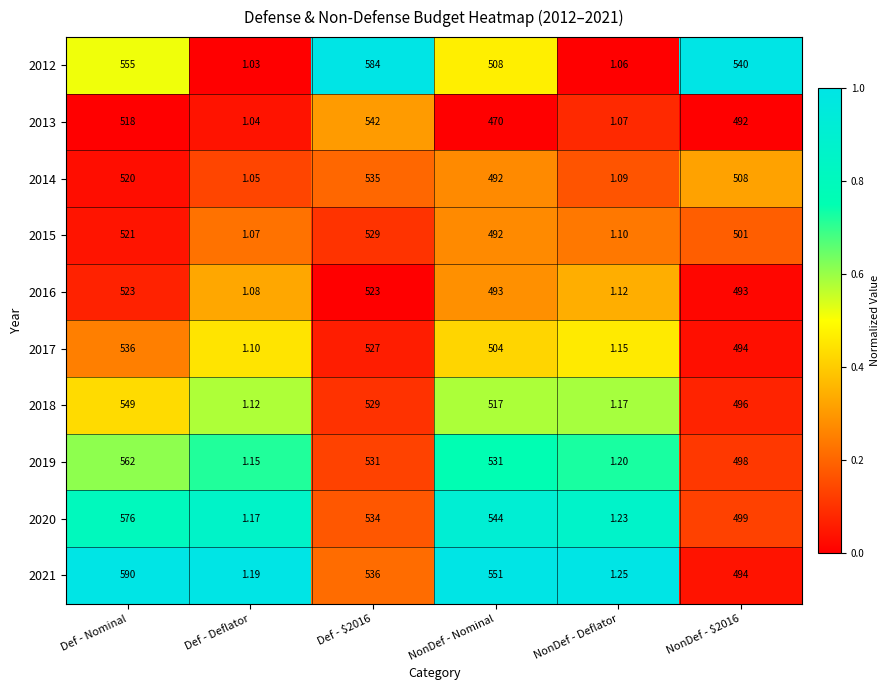

Is the value of 2017 at Def - Nominal greater than the value of 2012 at NonDef - Nominal?

Yes